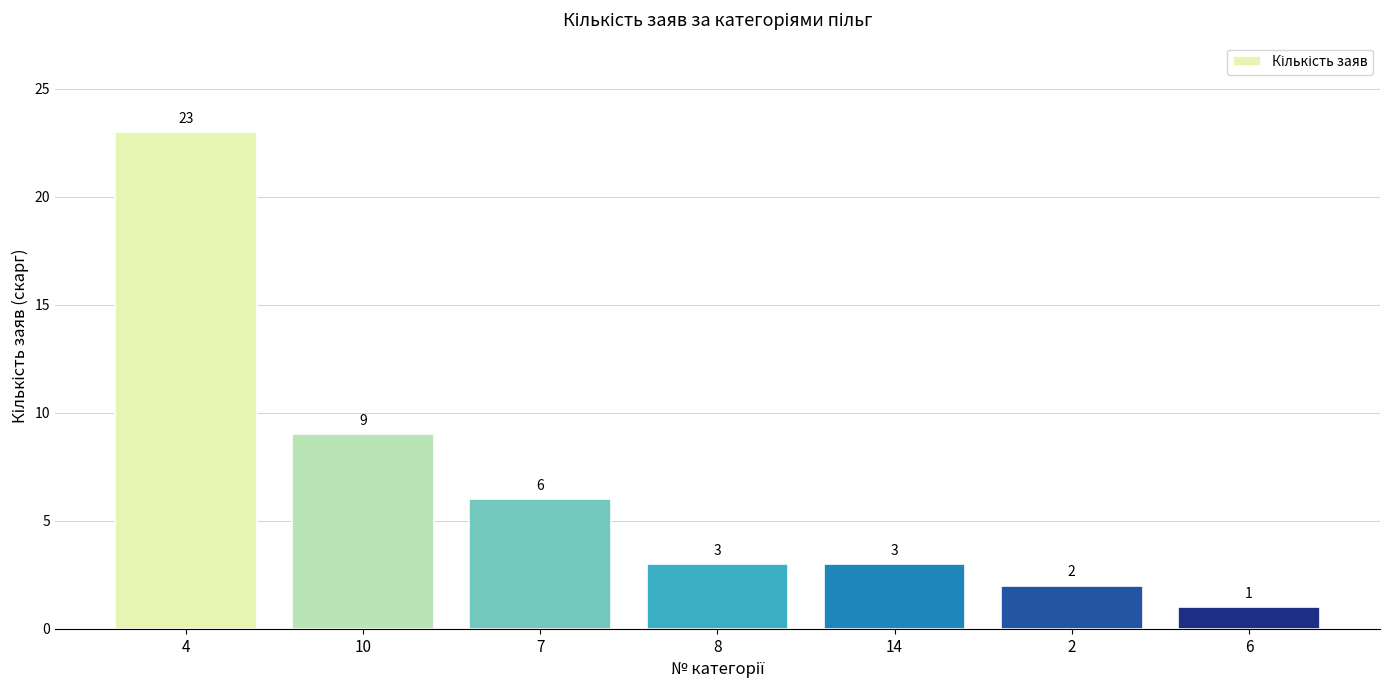

Reading left to right, extract all data points from this chart.

4=23	10=9	7=6	8=3	14=3	2=2	6=1